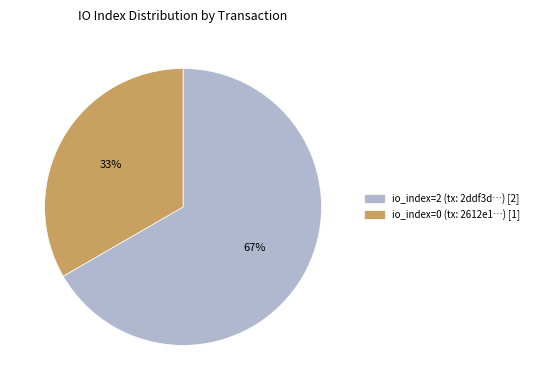

Is there any slice that represents more than half of the pie?

Yes